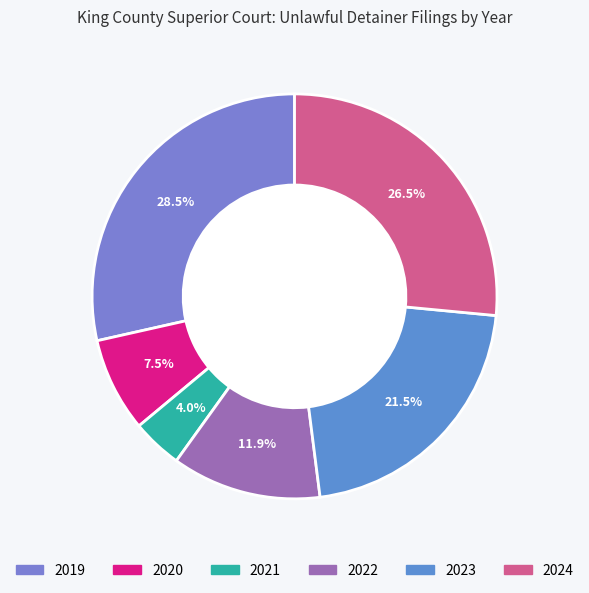

How many slices are in this pie chart?

6